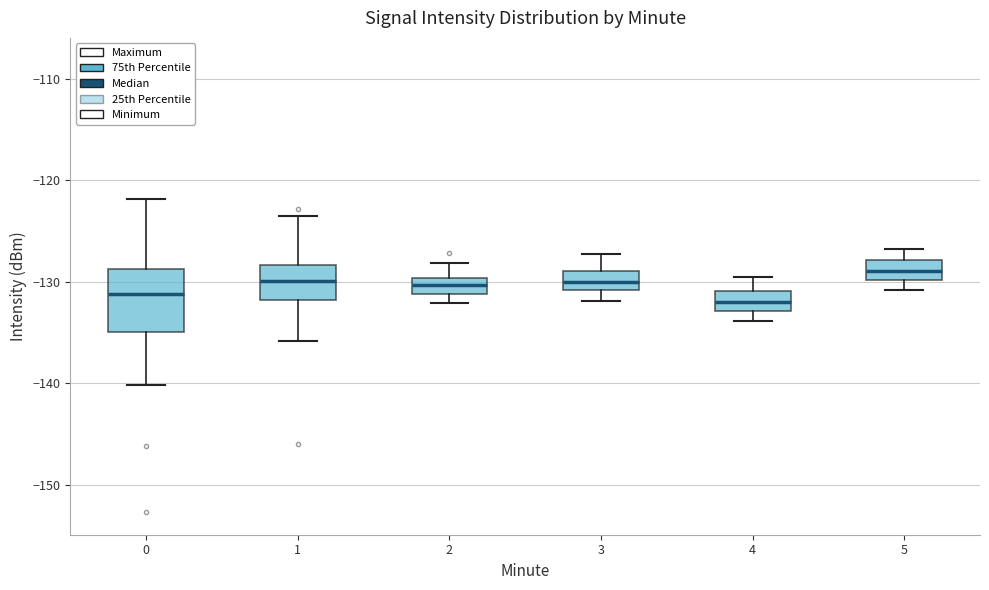

Which box is the tallest, from its lower edge to its upper edge?

0